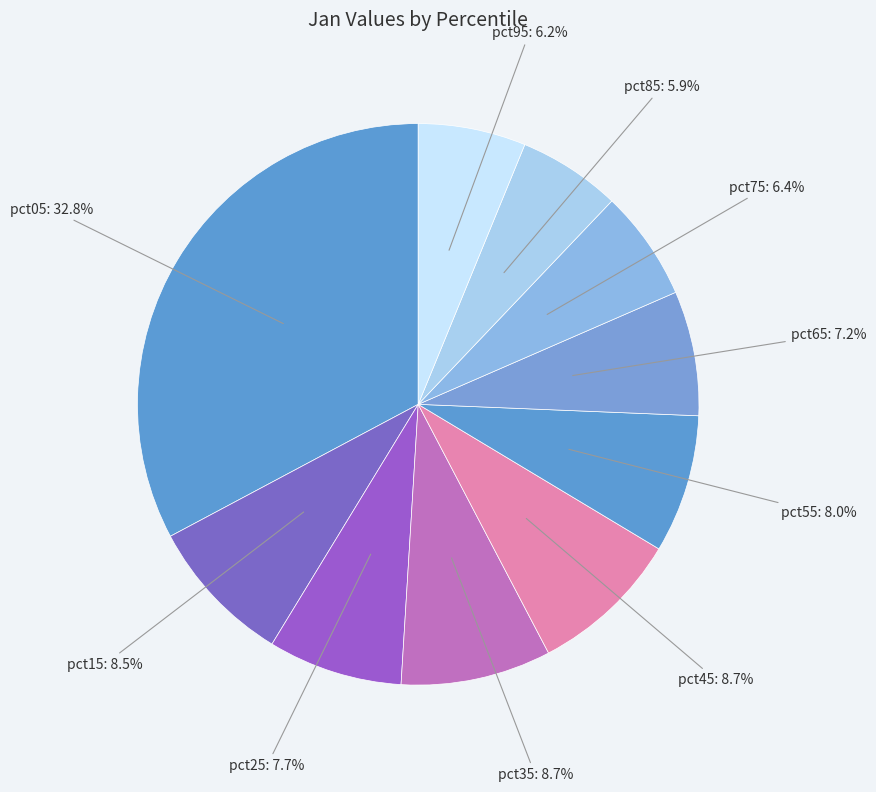

Count the number of slices in the pie.

10